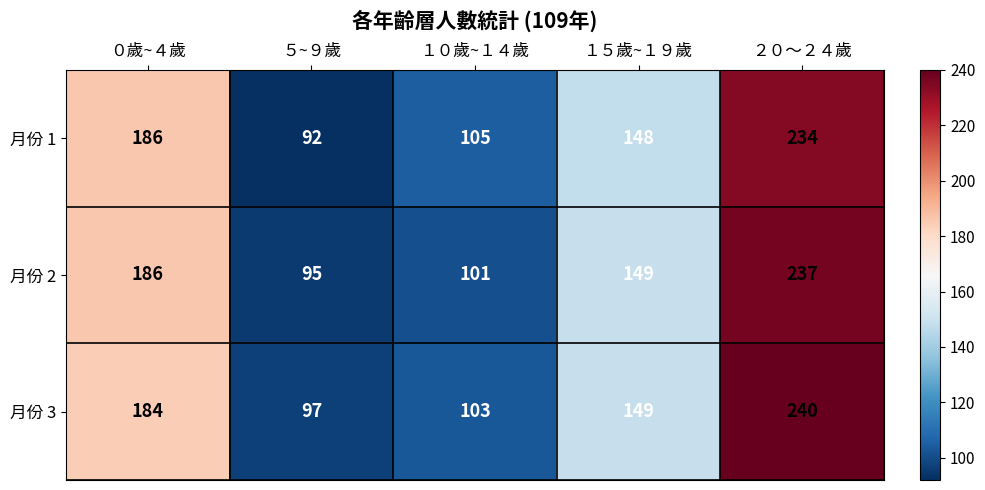

Reading right to left, transcribe all the data shown in this chart.

月份 1: 234	148	105	92	186
月份 2: 237	149	101	95	186
月份 3: 240	149	103	97	184